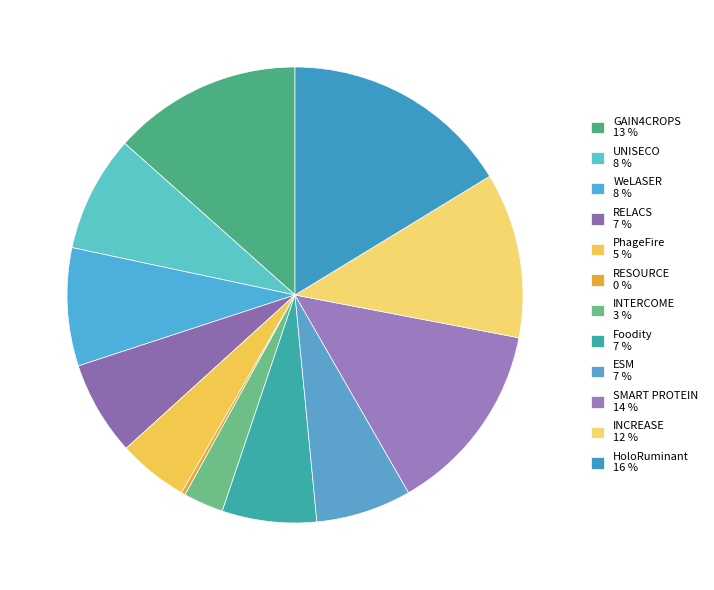

Do Foodity and PhageFire together represent more than half of the pie?

No